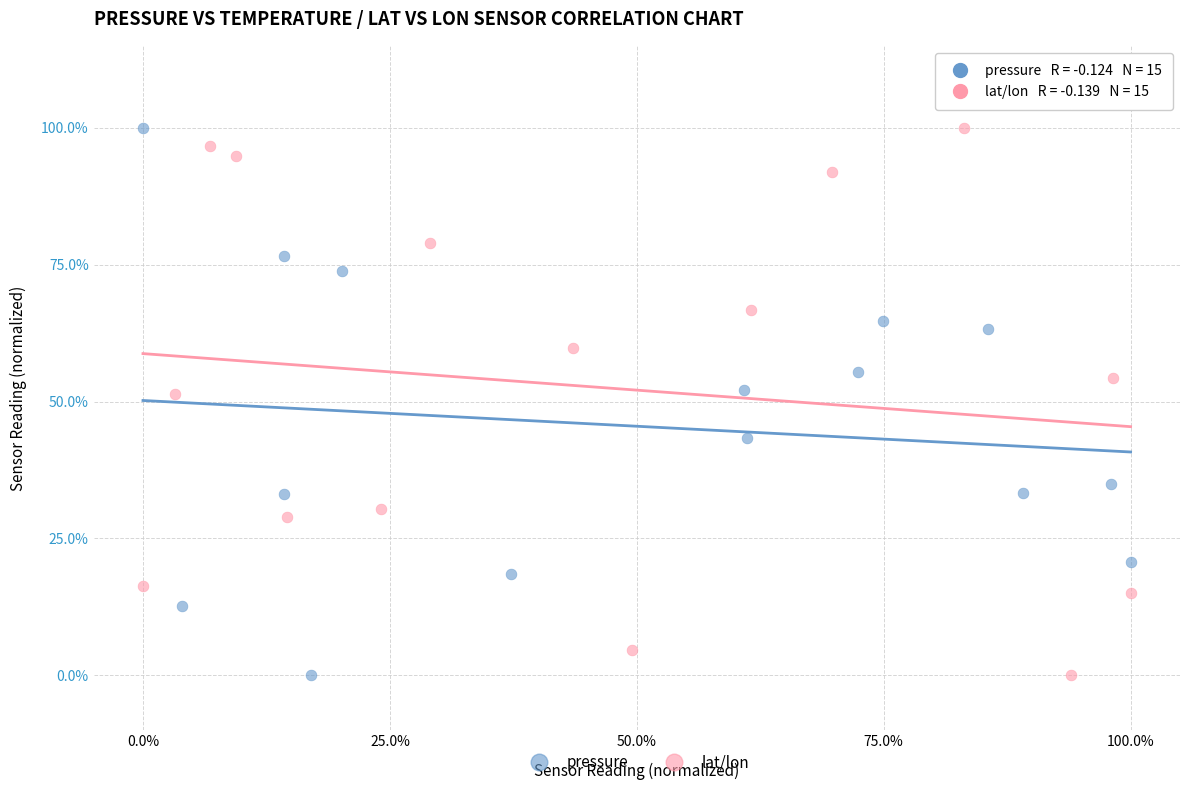

What are all the series names shown in the legend?

pressure, lat/lon